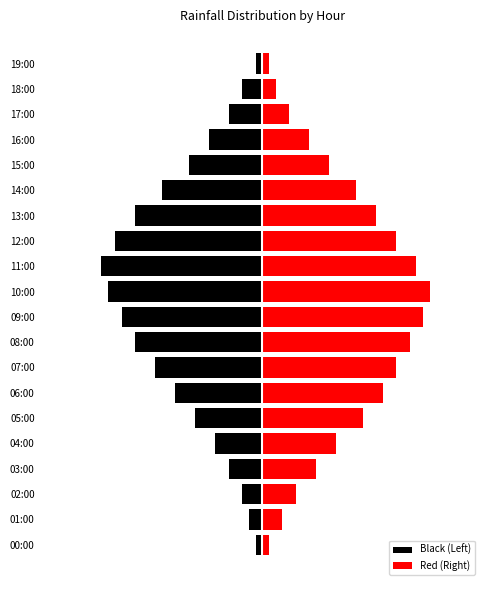

List the labels in order of Red (Right) value, smallest first.

00:00, 19:00, 18:00, 01:00, 17:00, 02:00, 16:00, 03:00, 15:00, 04:00, 14:00, 05:00, 13:00, 06:00, 07:00, 12:00, 08:00, 11:00, 09:00, 10:00